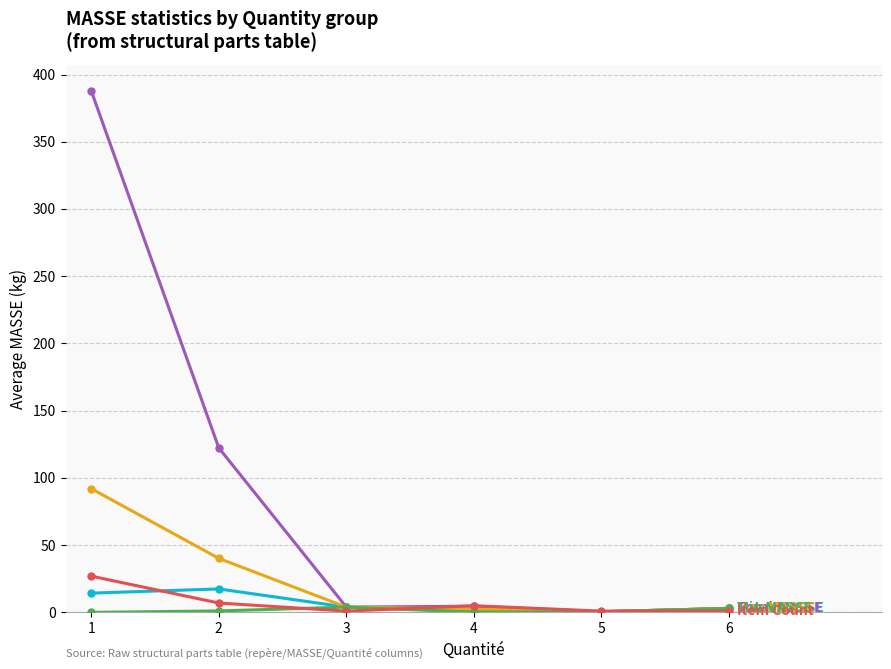

What is the greatest value displayed?

387.8